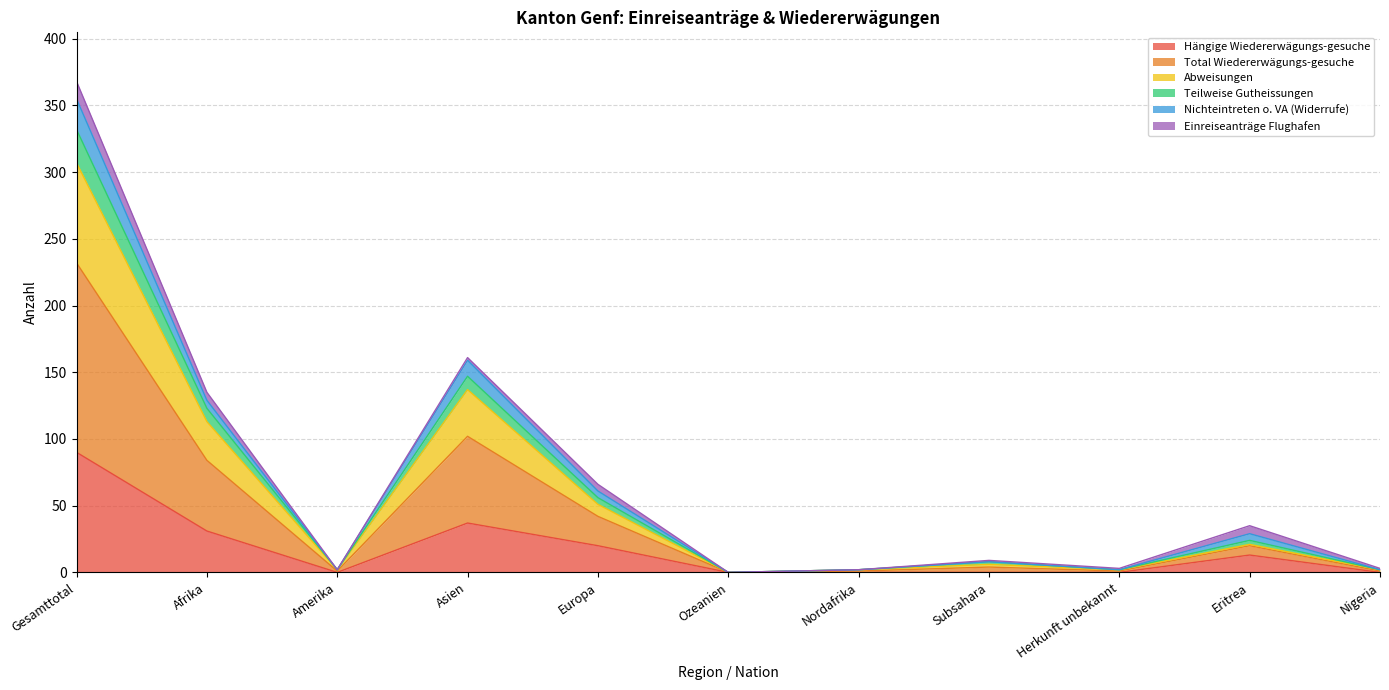

Which category has the highest value in the Abweisungen series?

Gesamttotal